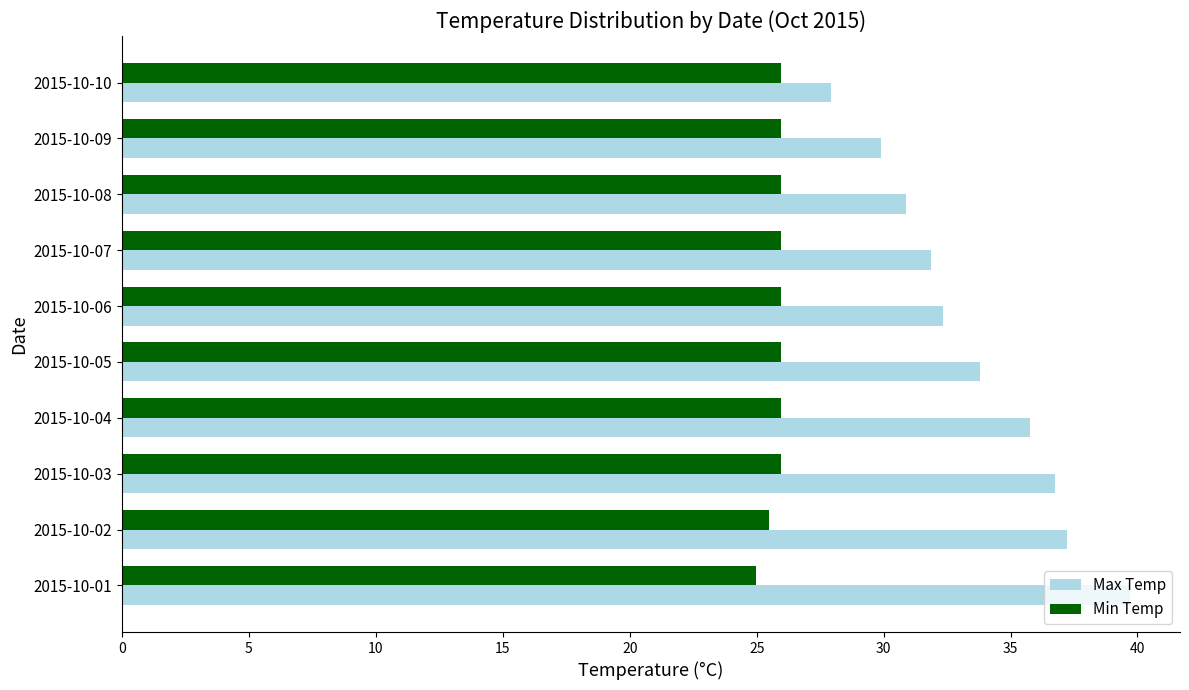

What is the difference between the maximum and minimum values in the Max Temp series?

11.8